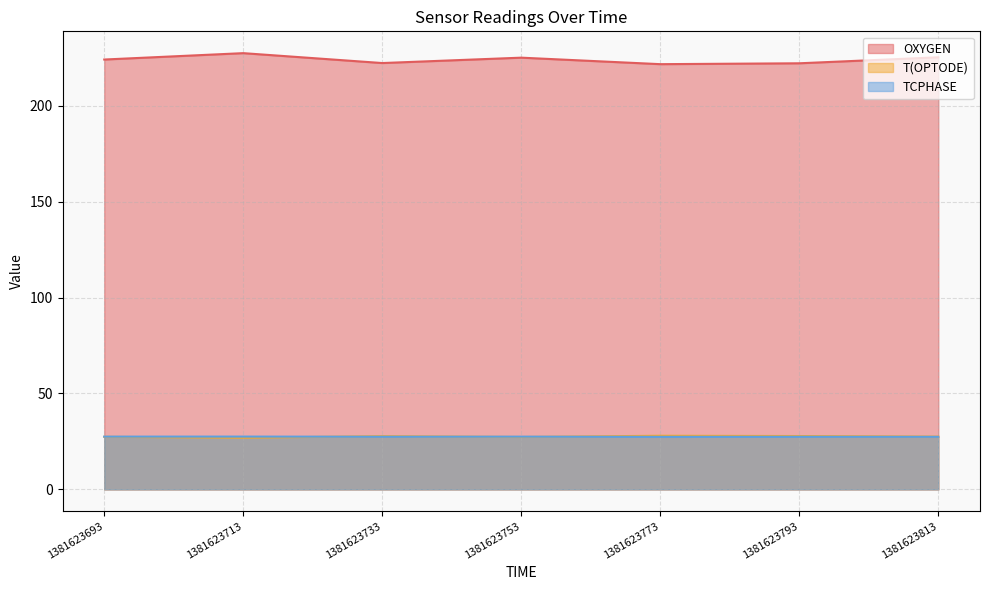

Which category has the highest value across all series?

1381623713